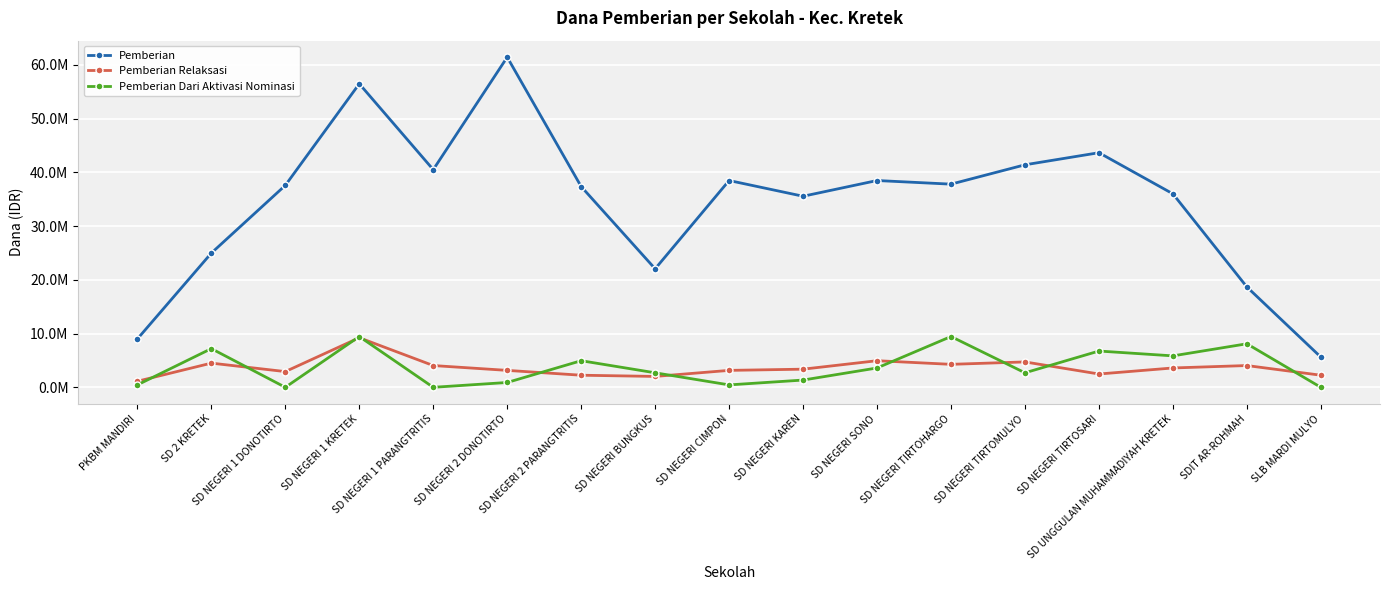

Which series has the largest total across all categories?

Pemberian